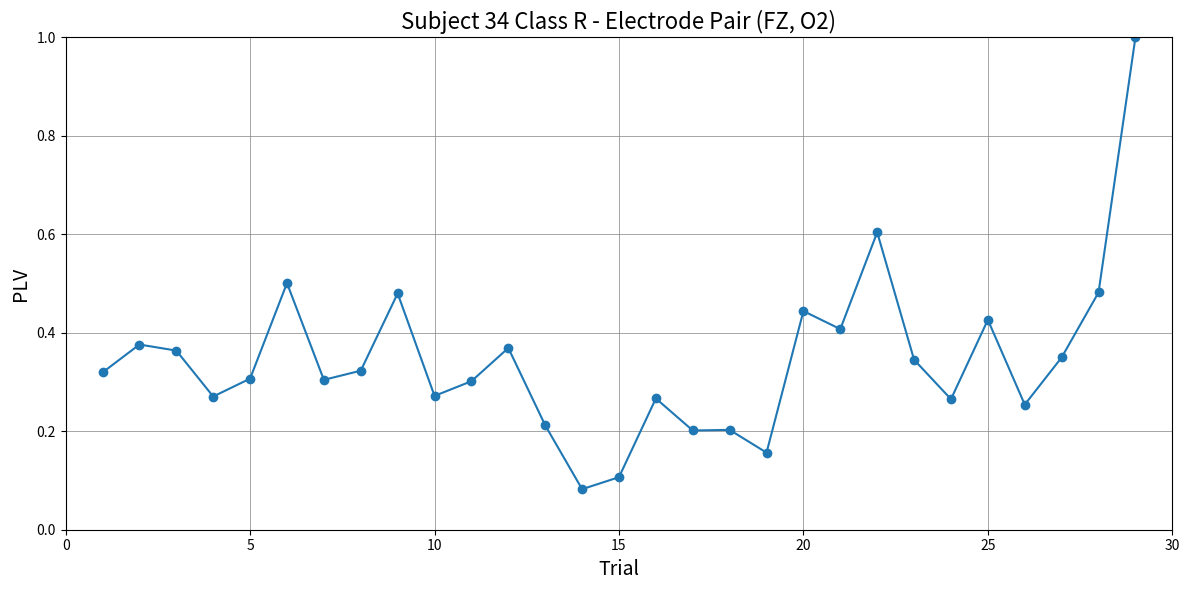

True or false: the data has more than 0 interior local peaks.

True